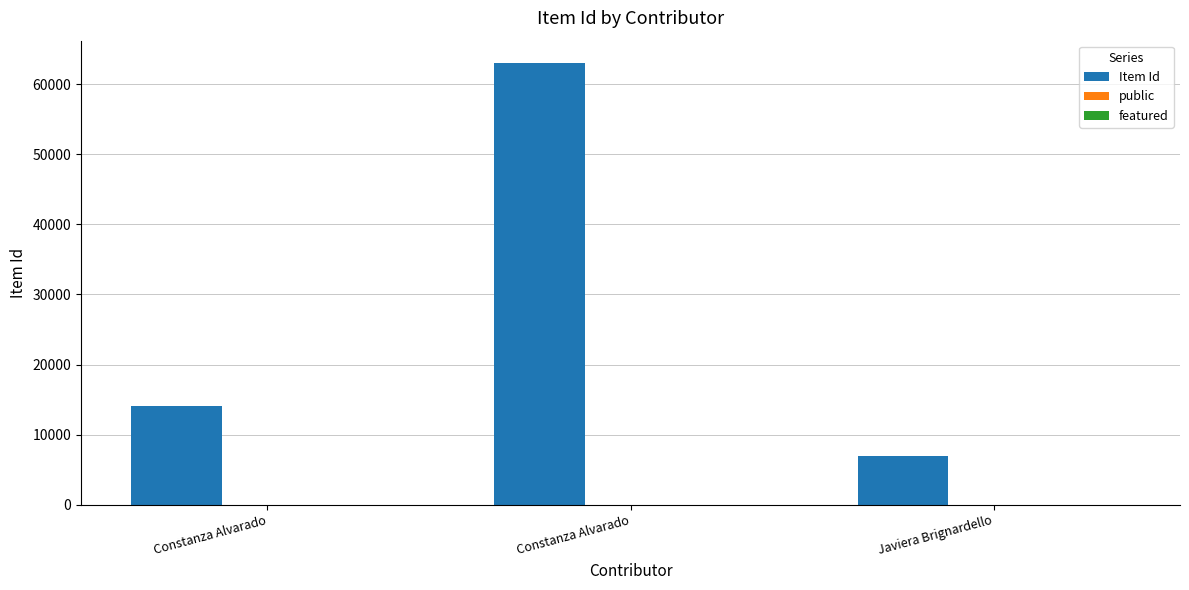

At Constanza Alvarado, list the series in order from largest to smallest.

Item Id, public, featured